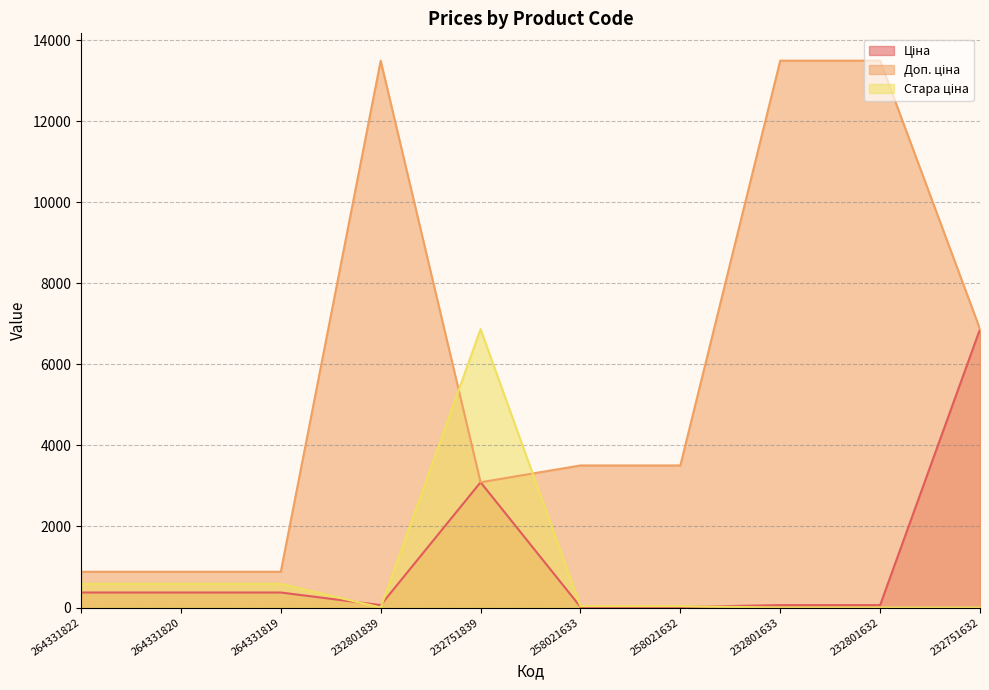

How many lines are shown in the chart?

3